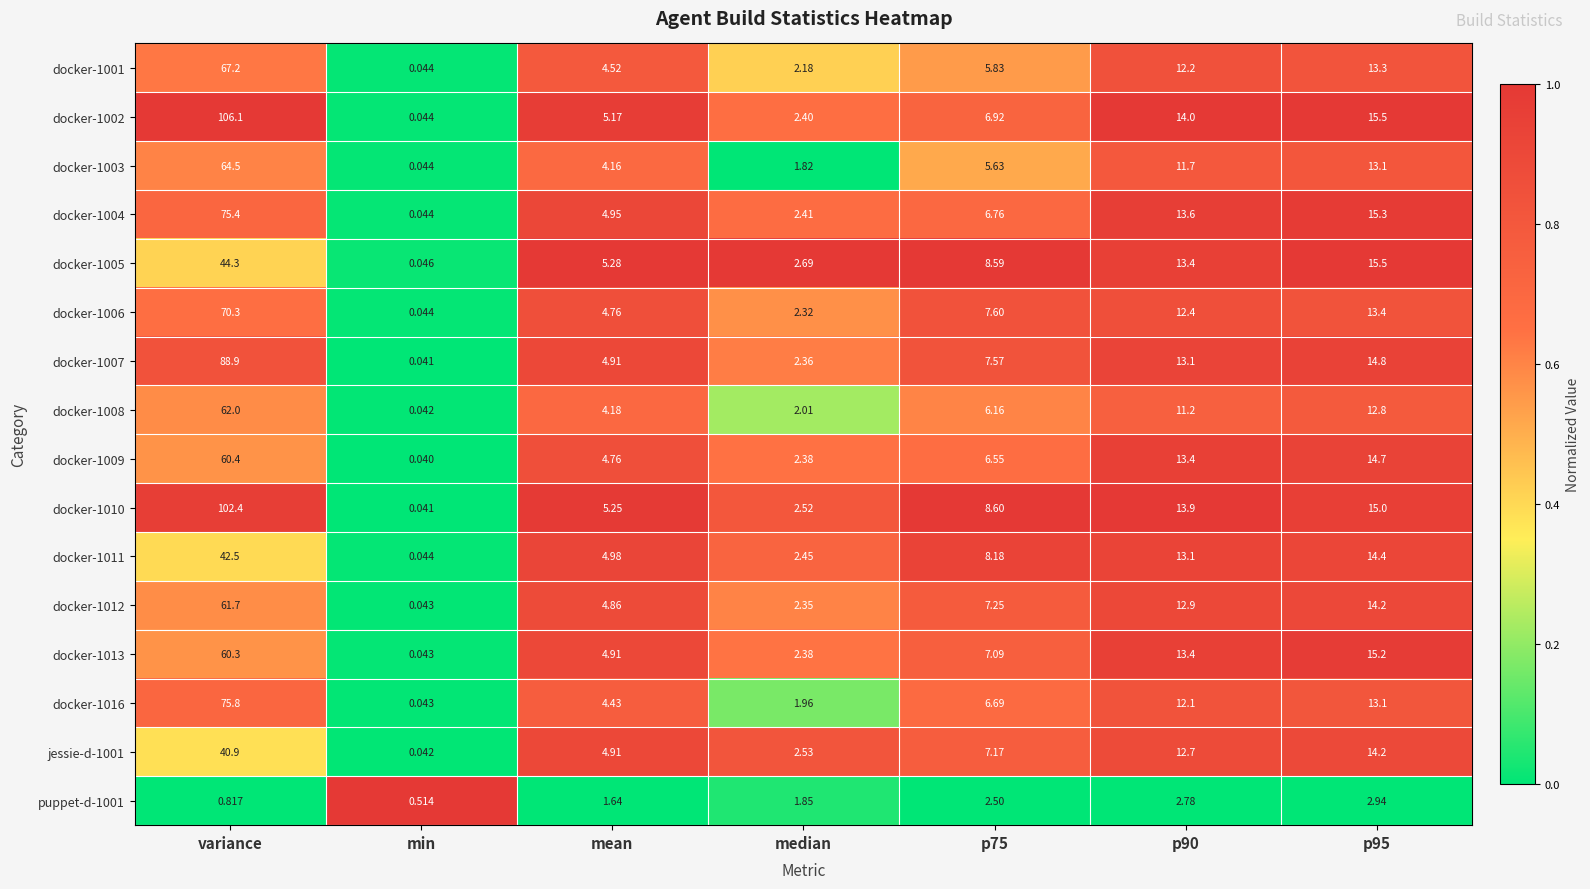

At how many categories does at least one series exceed 0?

7